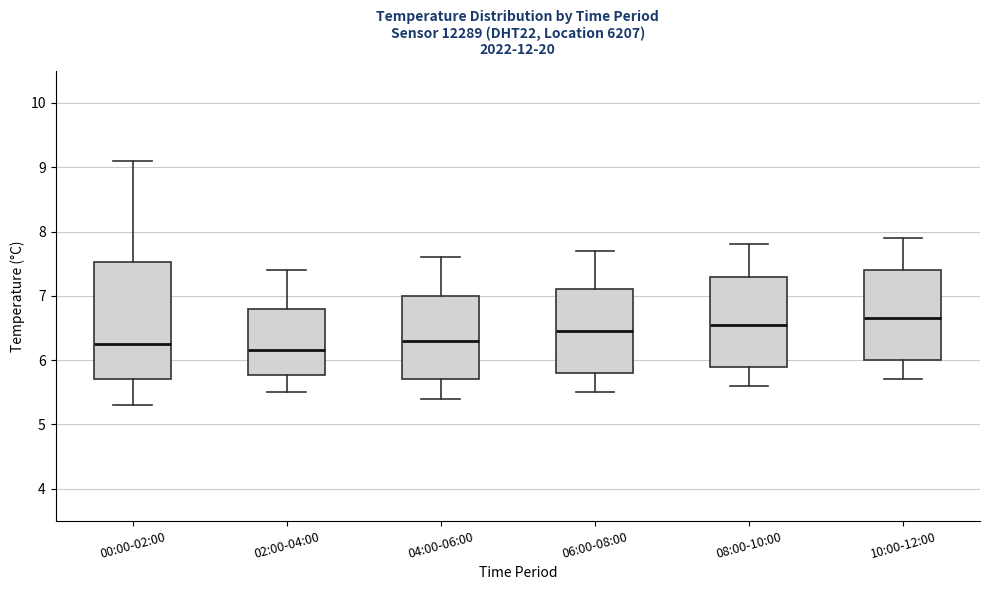

Reading left to right, transcribe this box plot: for each box, give where its median line is, the range the box spans, and where its two whiskers end, as read against the y-axis. The values are not printed on the chart, so give them approximately, as read against the axis.

00:00-02:00: median 6.3, box 5.7 to 7.5, whiskers 5.3 to 9.1
02:00-04:00: median 6.2, box 5.8 to 6.8, whiskers 5.5 to 7.4
04:00-06:00: median 6.3, box 5.7 to 7.0, whiskers 5.4 to 7.6
06:00-08:00: median 6.5, box 5.8 to 7.1, whiskers 5.5 to 7.7
08:00-10:00: median 6.6, box 5.9 to 7.3, whiskers 5.6 to 7.8
10:00-12:00: median 6.7, box 6.0 to 7.4, whiskers 5.7 to 7.9